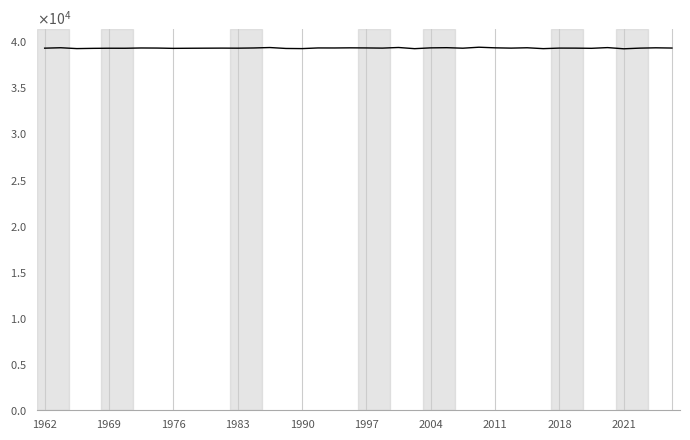

How many points are lower than both their immediate neighbors (excluding endpoints)?

13